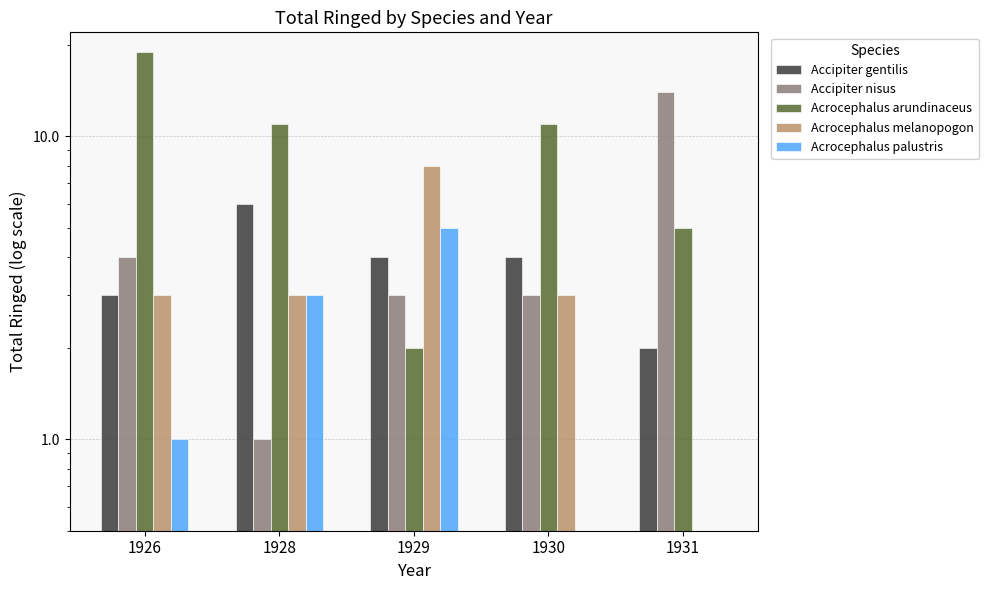

Is the value of Accipiter nisus at 1930 greater than the value of Acrocephalus melanopogon at 1930?

No